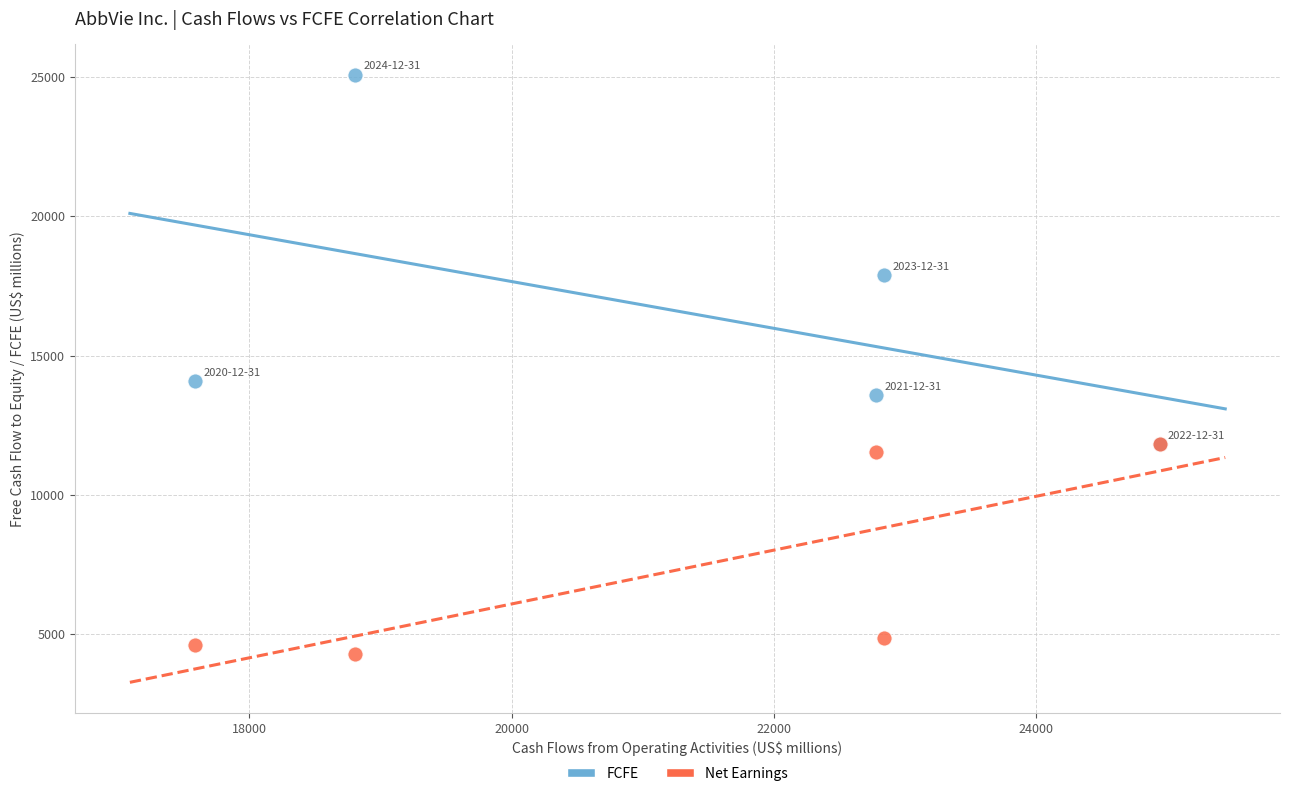

Across all series, what Y value is closest to 14680?

14087